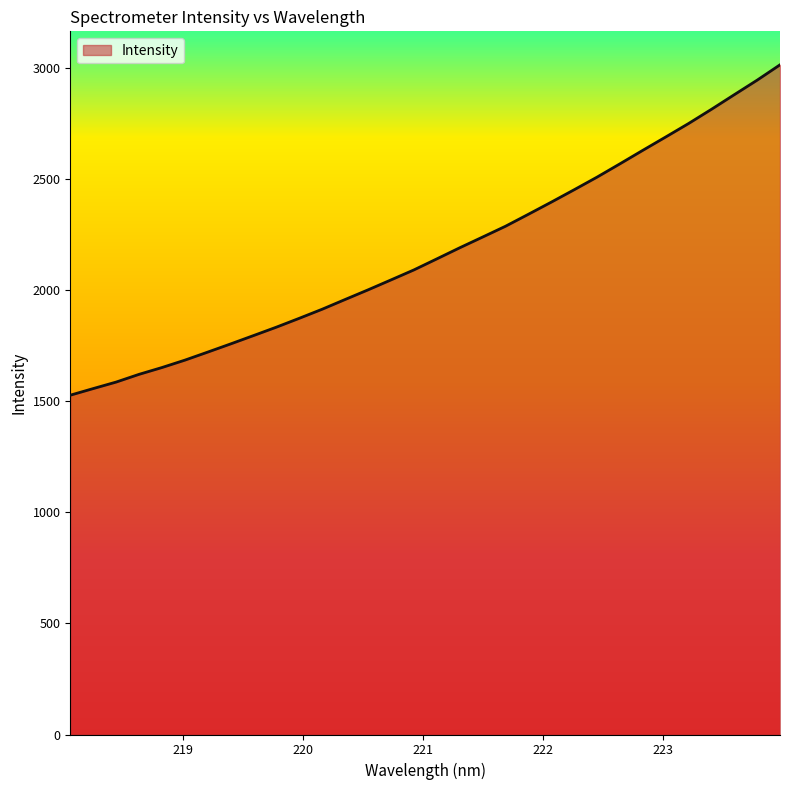

What is the difference between the maximum and minimum values?

1486.2